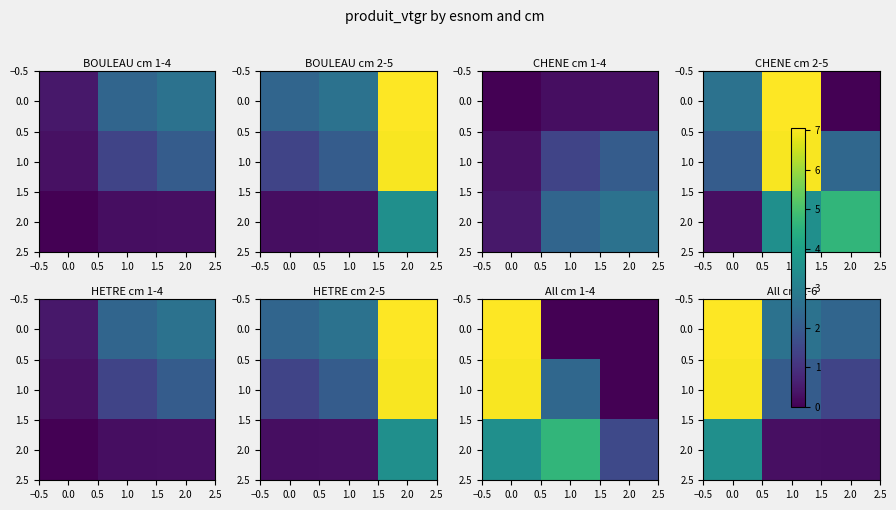

How many distinct data groups are displayed?

3